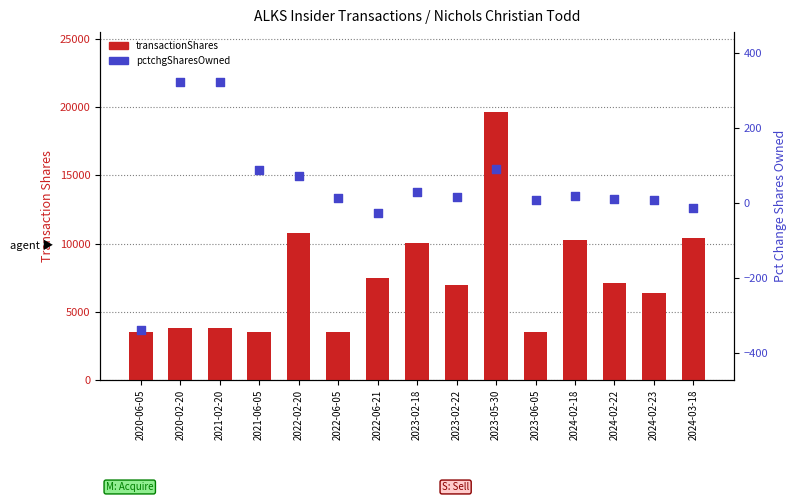

Which series has the widest spread of Y values?

transactionShares